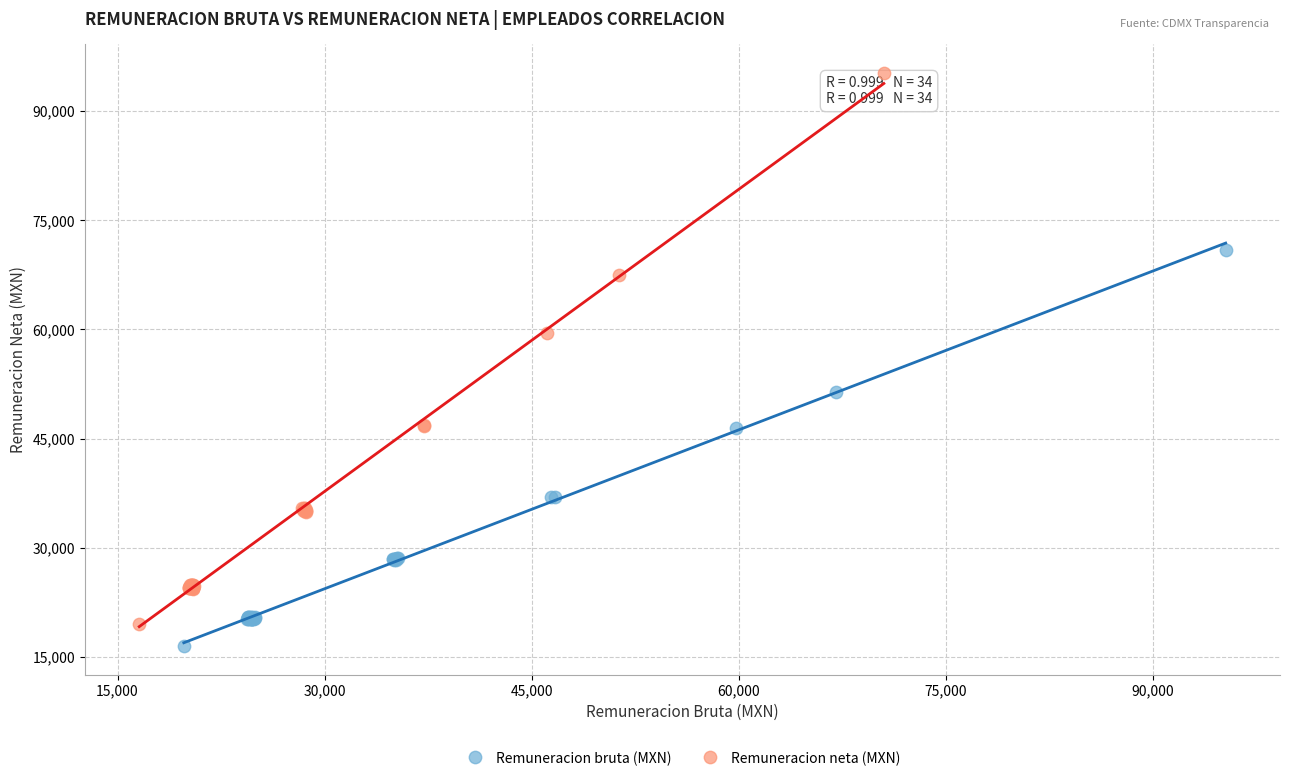

Which series reaches the maximum Y coordinate?

Remuneracion neta (MXN)